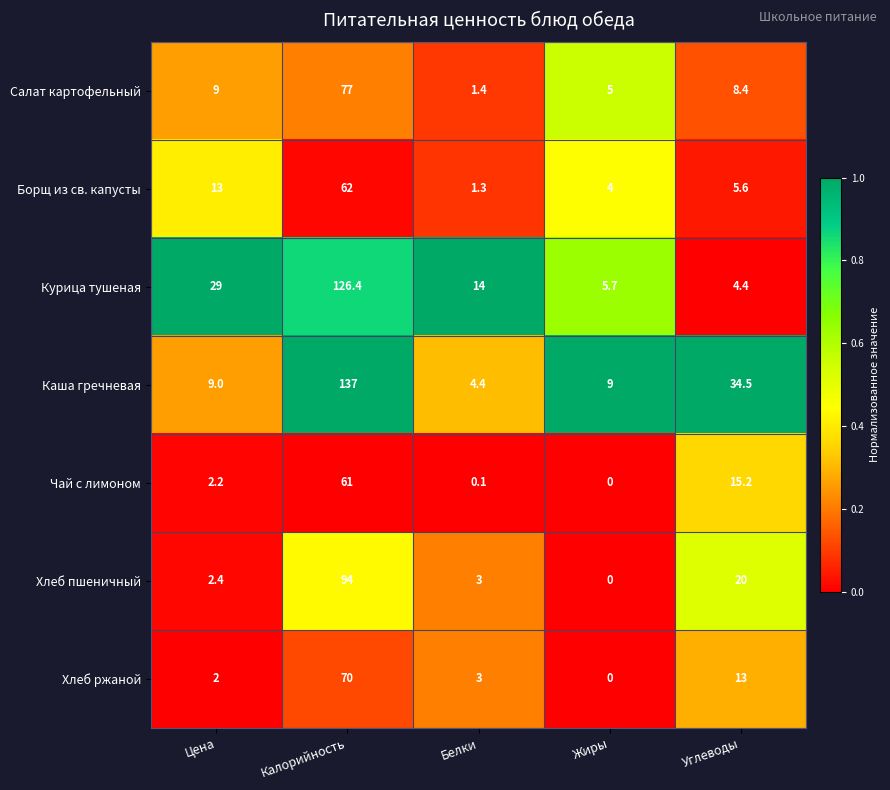

Is it true that Борщ из св. капусты equals 1.8 at Белки?

False